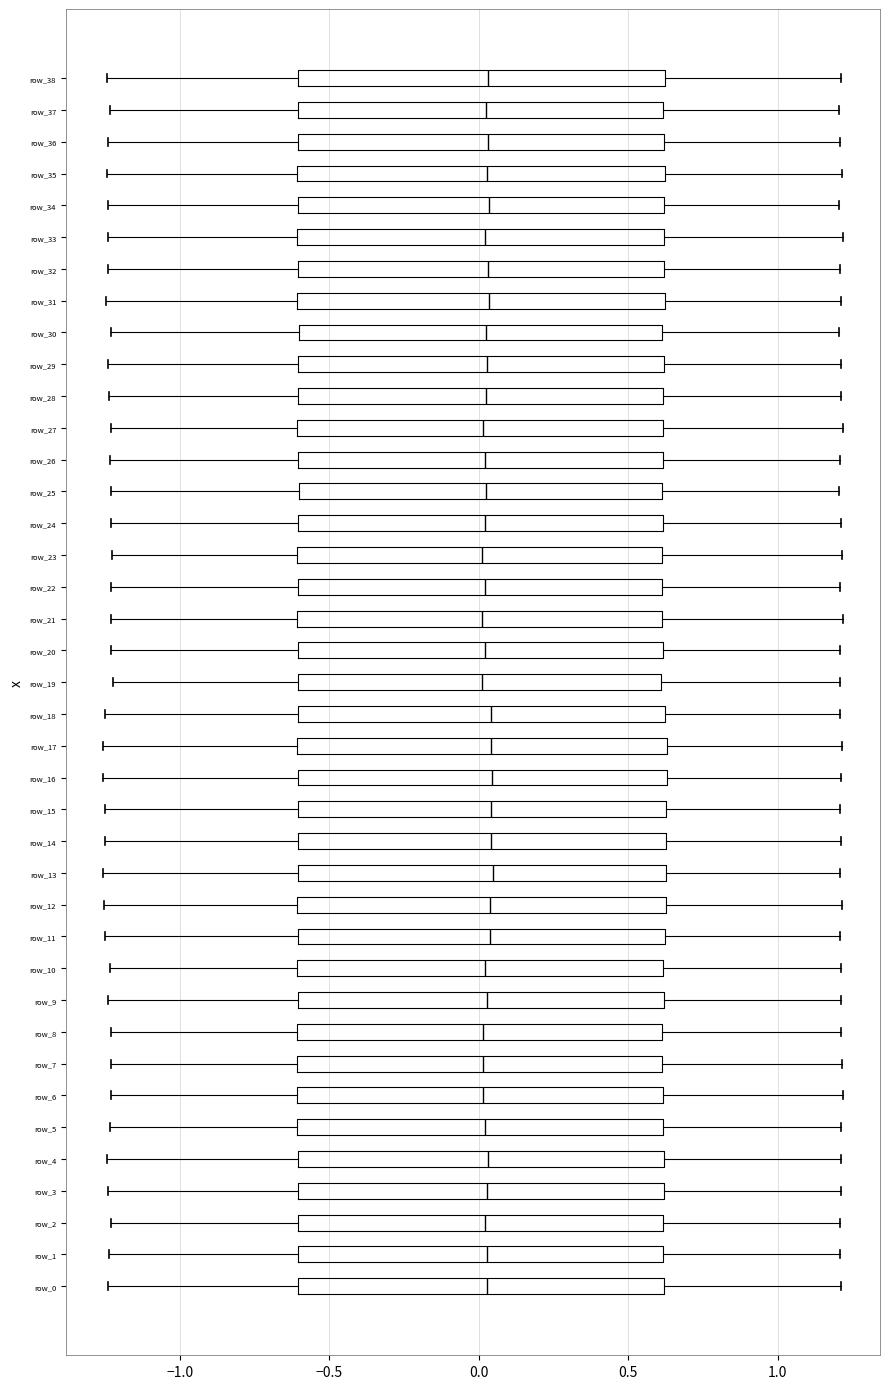

Reading bottom to top, transcribe this box plot: for each box, give where its median line is, the range the box spans, and where its two whiskers end, as read against the x-axis. The values are not printed on the chart, so give them approximately, as read against the axis.

row_0: median 0.05, box -0.60 to 0.60, whiskers -1.25 to 1.20
row_1: median 0.05, box -0.60 to 0.60, whiskers -1.25 to 1.20
row_2: median 0.00, box -0.60 to 0.60, whiskers -1.25 to 1.20
row_3: median 0.05, box -0.60 to 0.60, whiskers -1.25 to 1.20
row_4: median 0.05, box -0.60 to 0.60, whiskers -1.25 to 1.20
row_5: median 0.00, box -0.60 to 0.60, whiskers -1.25 to 1.20
row_6: median 0.00, box -0.60 to 0.60, whiskers -1.25 to 1.20
row_7: median 0.00, box -0.60 to 0.60, whiskers -1.25 to 1.20
row_8: median 0.00, box -0.60 to 0.60, whiskers -1.25 to 1.20
row_9: median 0.05, box -0.60 to 0.60, whiskers -1.25 to 1.20
row_10: median 0.00, box -0.60 to 0.60, whiskers -1.25 to 1.20
row_11: median 0.05, box -0.60 to 0.60, whiskers -1.25 to 1.20
row_12: median 0.05, box -0.60 to 0.65, whiskers -1.25 to 1.20
row_13: median 0.05, box -0.60 to 0.65, whiskers -1.25 to 1.20
row_14: median 0.05, box -0.60 to 0.65, whiskers -1.25 to 1.20
row_15: median 0.05, box -0.60 to 0.65, whiskers -1.25 to 1.20
row_16: median 0.05, box -0.60 to 0.65, whiskers -1.25 to 1.20
row_17: median 0.05, box -0.60 to 0.65, whiskers -1.25 to 1.20
row_18: median 0.05, box -0.60 to 0.60, whiskers -1.25 to 1.20
row_19: median 0.00, box -0.60 to 0.60, whiskers -1.20 to 1.20
row_20: median 0.00, box -0.60 to 0.60, whiskers -1.25 to 1.20
row_21: median 0.00, box -0.60 to 0.60, whiskers -1.25 to 1.20
row_22: median 0.00, box -0.60 to 0.60, whiskers -1.25 to 1.20
row_23: median 0.00, box -0.60 to 0.60, whiskers -1.25 to 1.20
row_24: median 0.00, box -0.60 to 0.60, whiskers -1.25 to 1.20
row_25: median 0.00, box -0.60 to 0.60, whiskers -1.25 to 1.20
row_26: median 0.00, box -0.60 to 0.60, whiskers -1.25 to 1.20
row_27: median 0.00, box -0.60 to 0.60, whiskers -1.25 to 1.20
row_28: median 0.05, box -0.60 to 0.60, whiskers -1.25 to 1.20
row_29: median 0.05, box -0.60 to 0.60, whiskers -1.25 to 1.20
row_30: median 0.00, box -0.60 to 0.60, whiskers -1.25 to 1.20
row_31: median 0.05, box -0.60 to 0.60, whiskers -1.25 to 1.20
row_32: median 0.05, box -0.60 to 0.60, whiskers -1.25 to 1.20
row_33: median 0.00, box -0.60 to 0.60, whiskers -1.25 to 1.20
row_34: median 0.05, box -0.60 to 0.60, whiskers -1.25 to 1.20
row_35: median 0.05, box -0.60 to 0.60, whiskers -1.25 to 1.20
row_36: median 0.05, box -0.60 to 0.60, whiskers -1.25 to 1.20
row_37: median 0.05, box -0.60 to 0.60, whiskers -1.25 to 1.20
row_38: median 0.05, box -0.60 to 0.60, whiskers -1.25 to 1.20